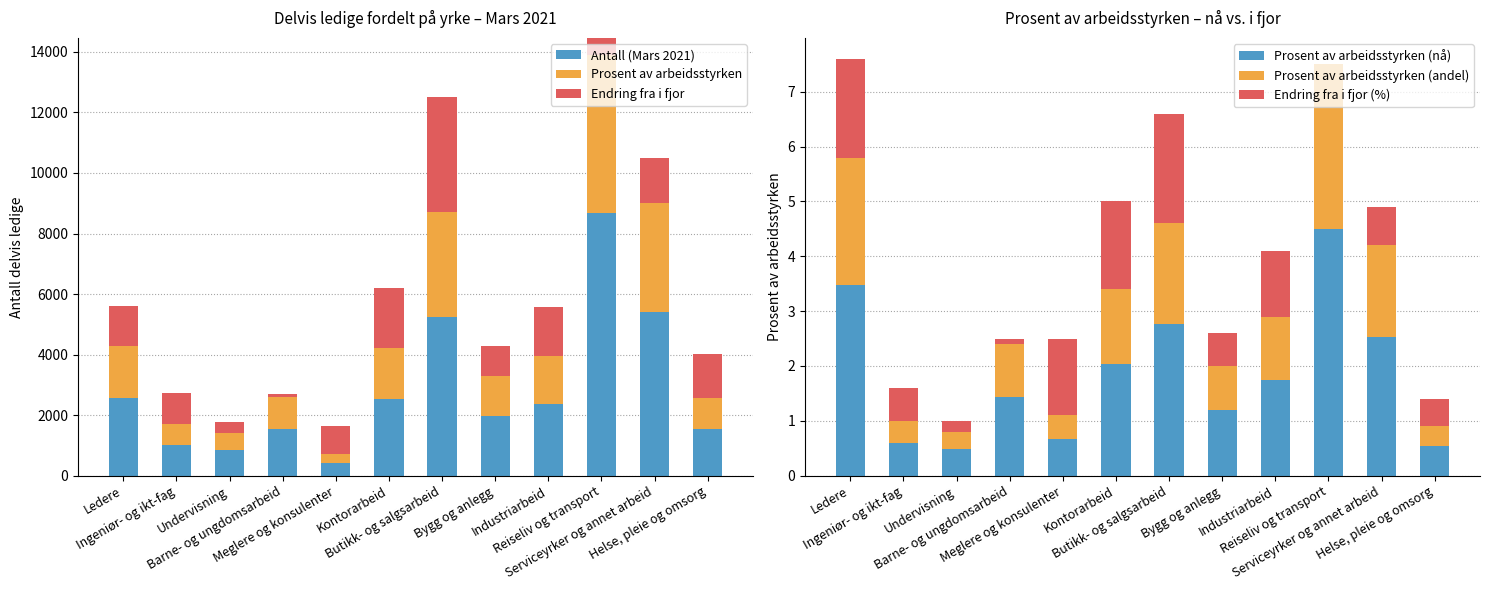

Reading left to right, extract all data points from this chart.

Antall (Mars 2021): 2566.0	1029.0	845.8	1558.1	431.1	2526.3	5231.5	1980.5	2366.8	8676.9	5396.9	1549.0
Prosent av arbeidsstyrken: 1710.7	686.0	563.8	1038.7	287.4	1684.2	3487.6	1320.3	1577.9	5784.6	3597.9	1032.7
Endring fra i fjor: 1327.3	1029.0	352.4	108.2	914.5	1981.4	3790.9	990.2	1632.3	-578.5	1499.1	1434.3
Prosent av arbeidsstyrken (nå): 3.5	0.6	0.5	1.4	0.7	2.0	2.8	1.2	1.7	4.5	2.5	0.5
Prosent av arbeidsstyrken (andel): 2.3	0.4	0.3	1.0	0.4	1.4	1.8	0.8	1.2	3.0	1.7	0.4
Endring fra i fjor (%): 1.8	0.6	0.2	0.1	1.4	1.6	2.0	0.6	1.2	0.0	0.7	0.5